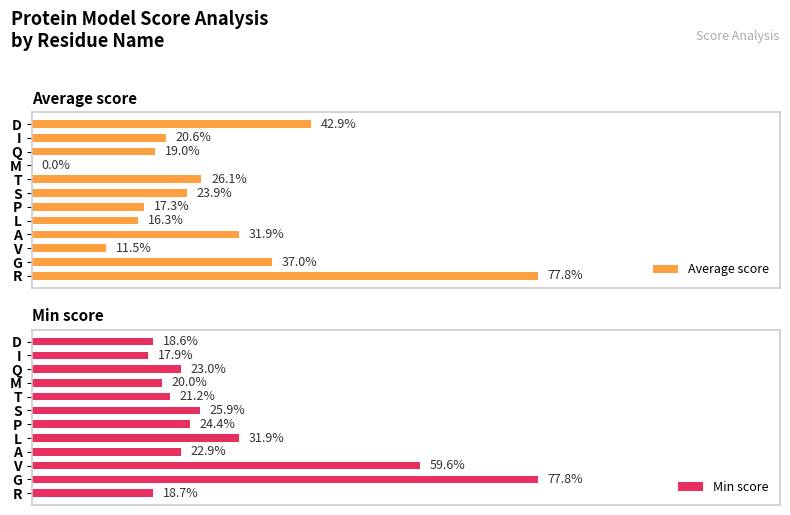

What is the difference between the second highest and minimum values in the Average score series?

42.9